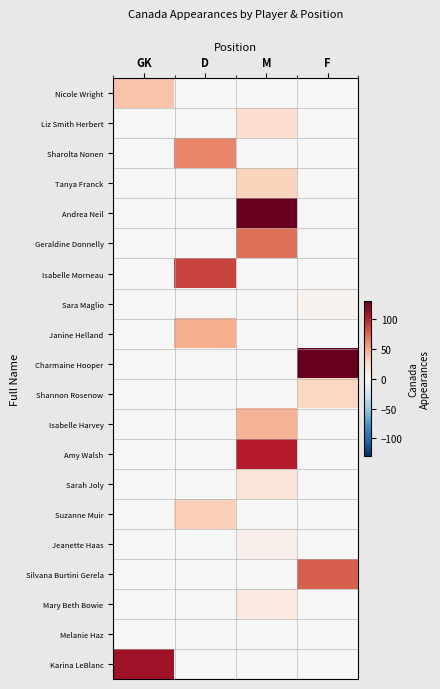

Which series has the largest total across all categories?

Andrea Neil